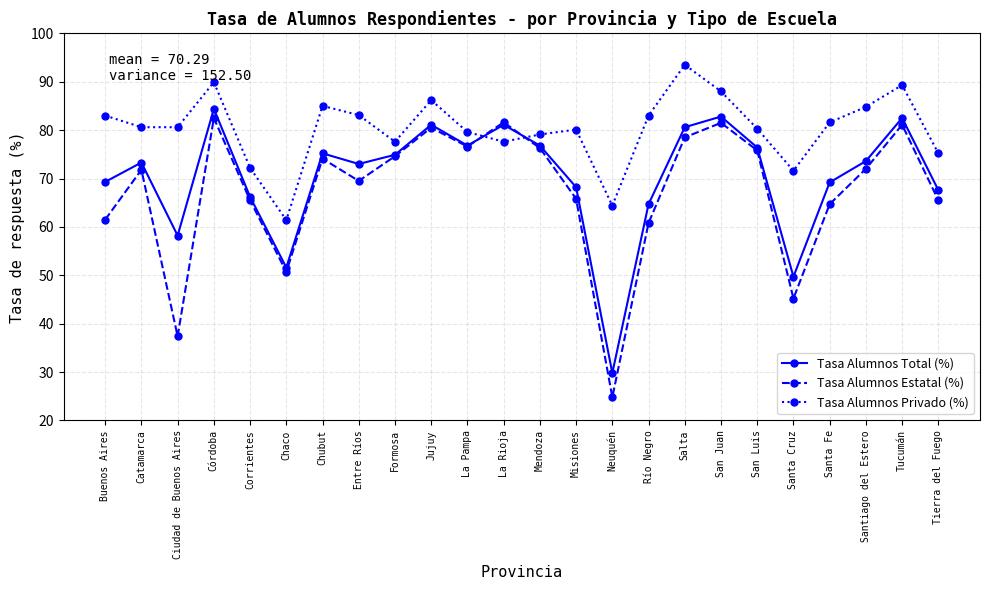

The Tasa Alumnos Estatal (%) series shows 33.9 at Corrientes. True or false?

False